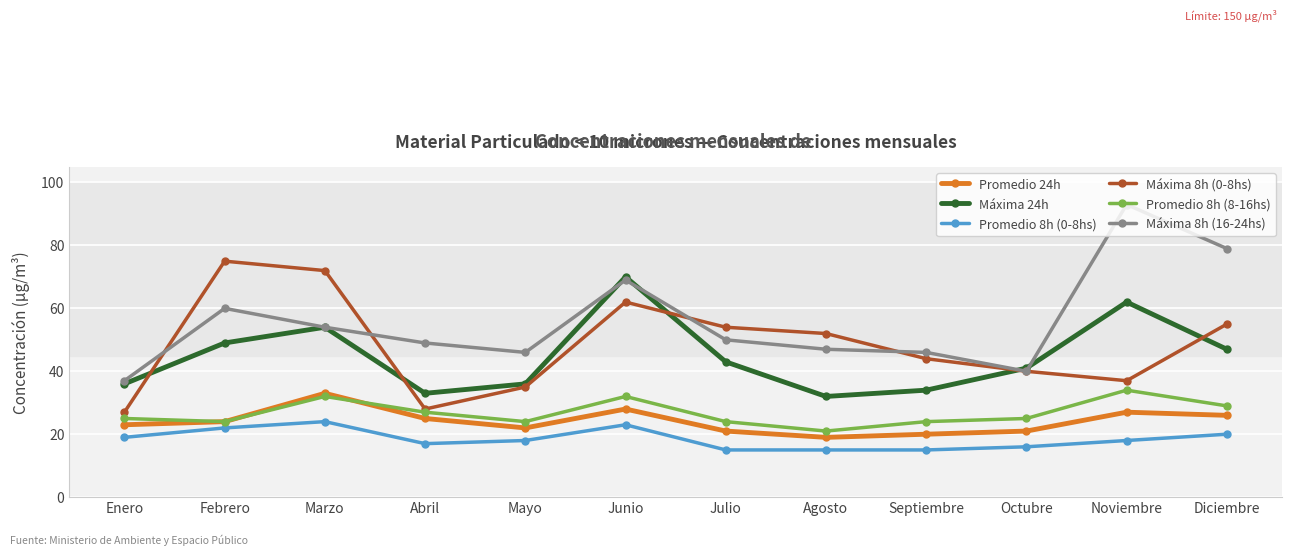

What is the total value across all series at Octubre?

183